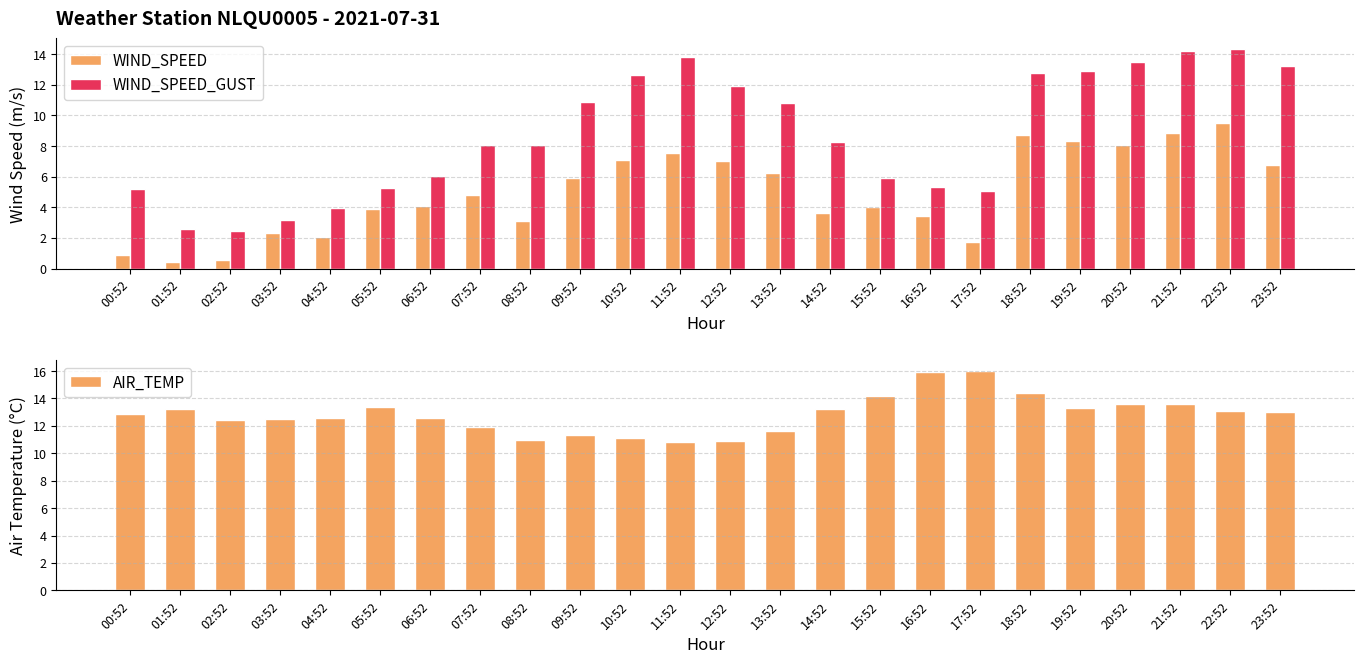

At 13:52, list the series in order from smallest to largest.

WIND_SPEED, WIND_SPEED_GUST, AIR_TEMP